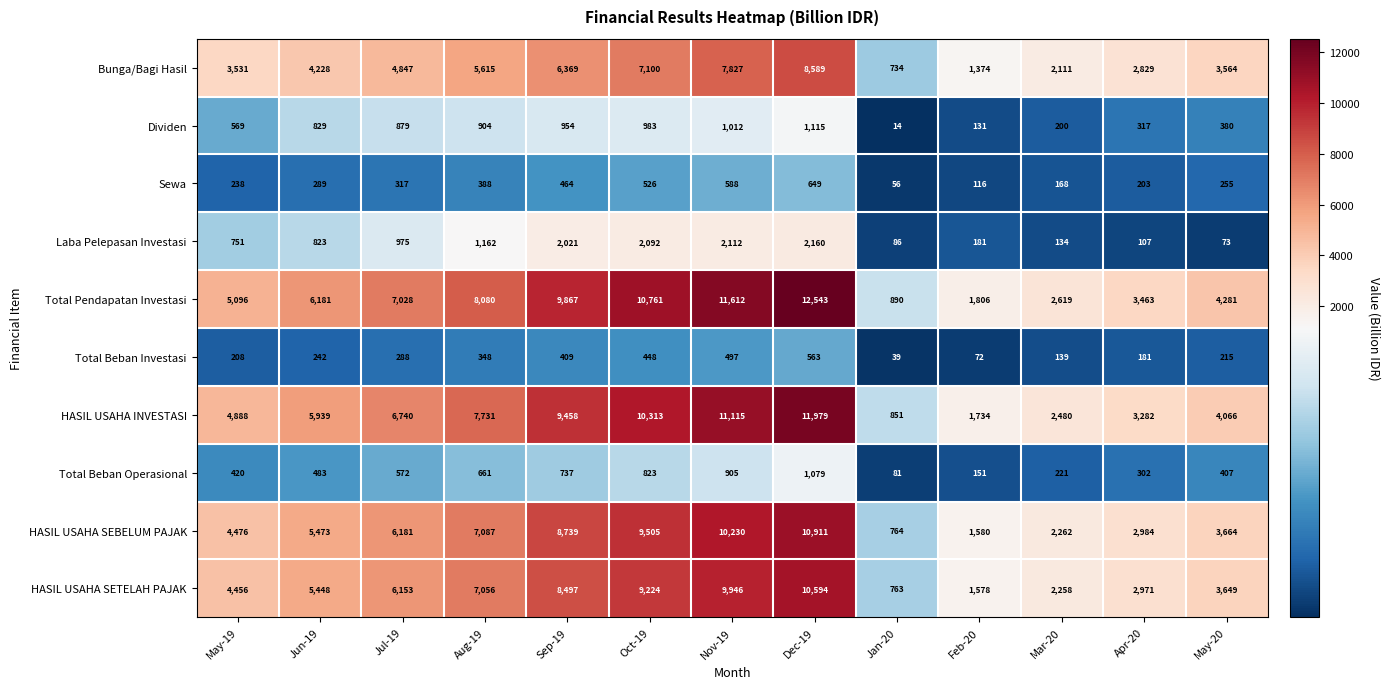

What is the average value of the Total Beban Operasional series?

526